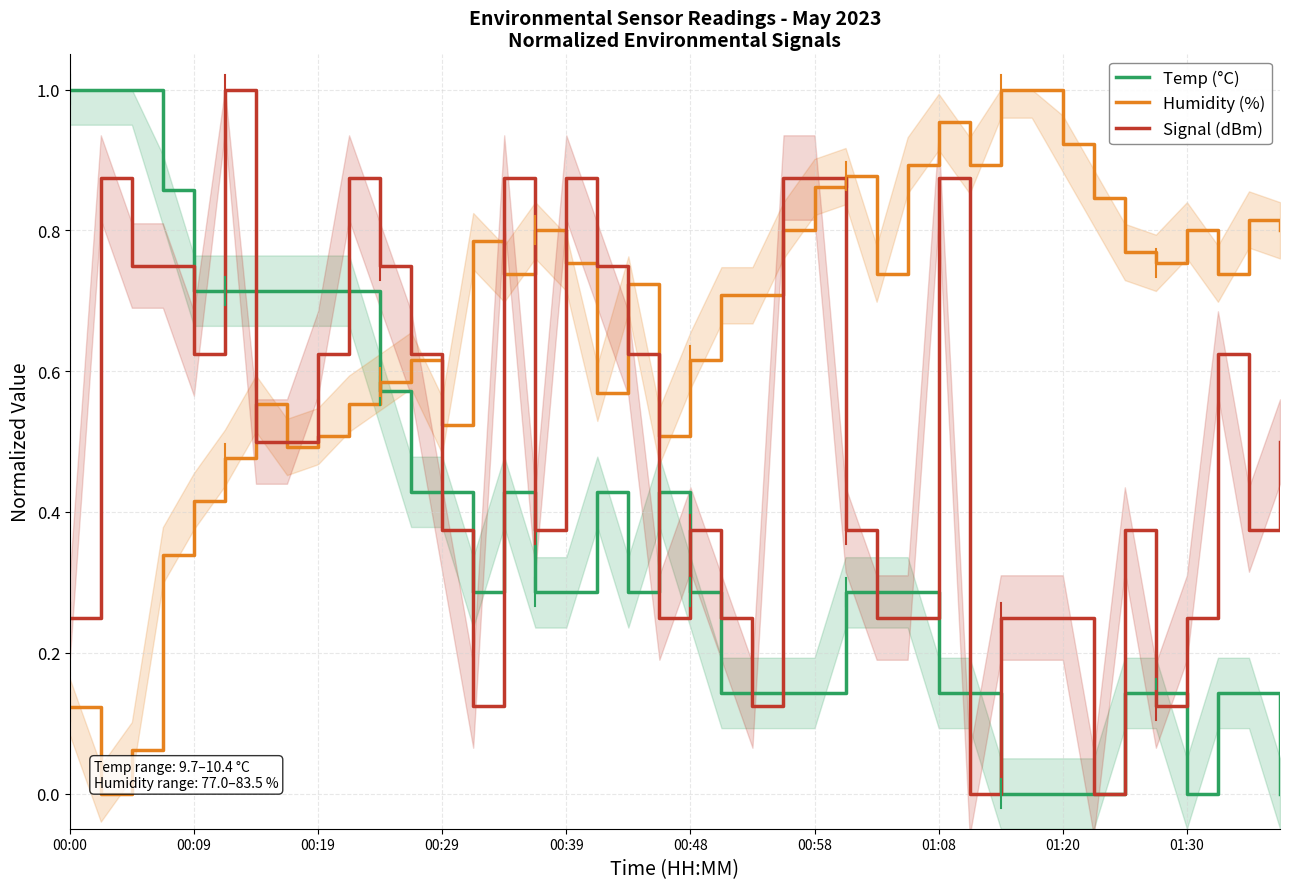

How many times do Temp (°C) and Humidity (%) cross each other?

1